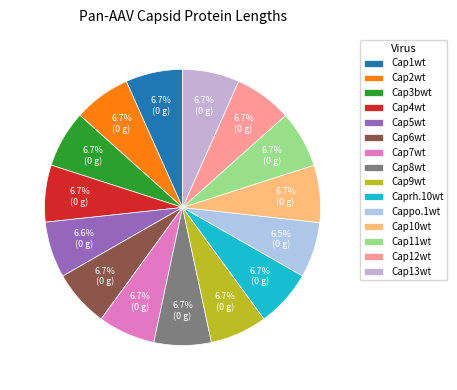

Which slice is the largest?

Cap12wt